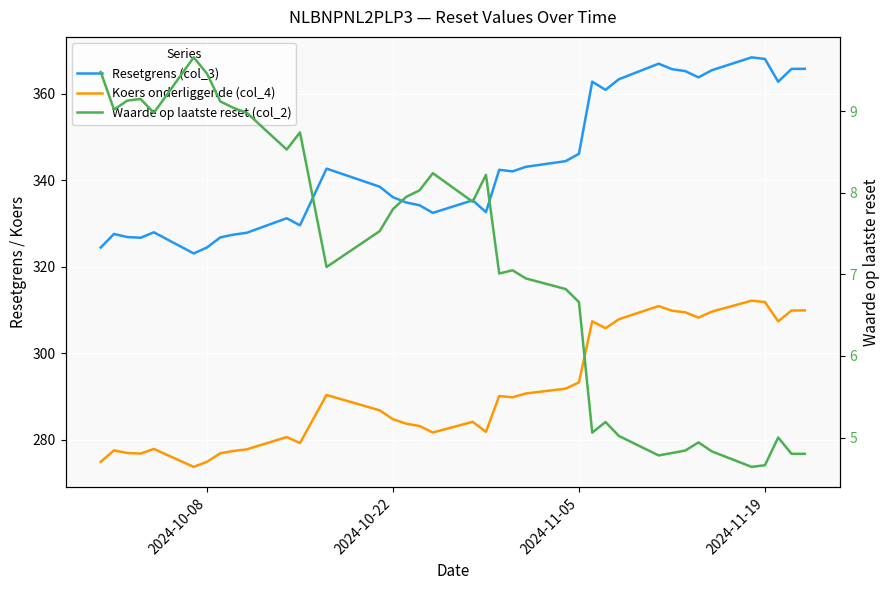

How many data points in Resetgrens (col_3) are above 342?

19